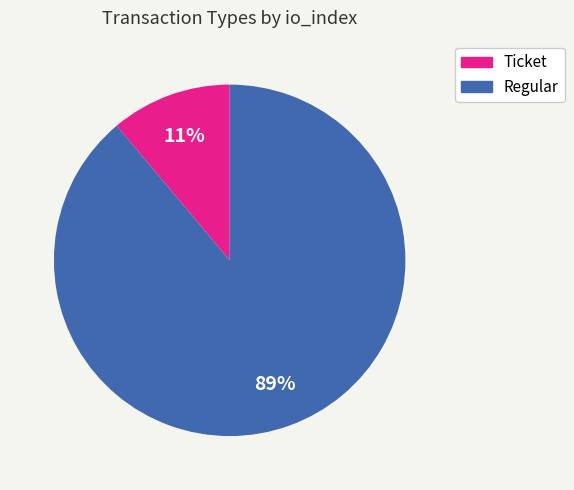

Is the sum of Regular and Ticket greater than half?

Yes